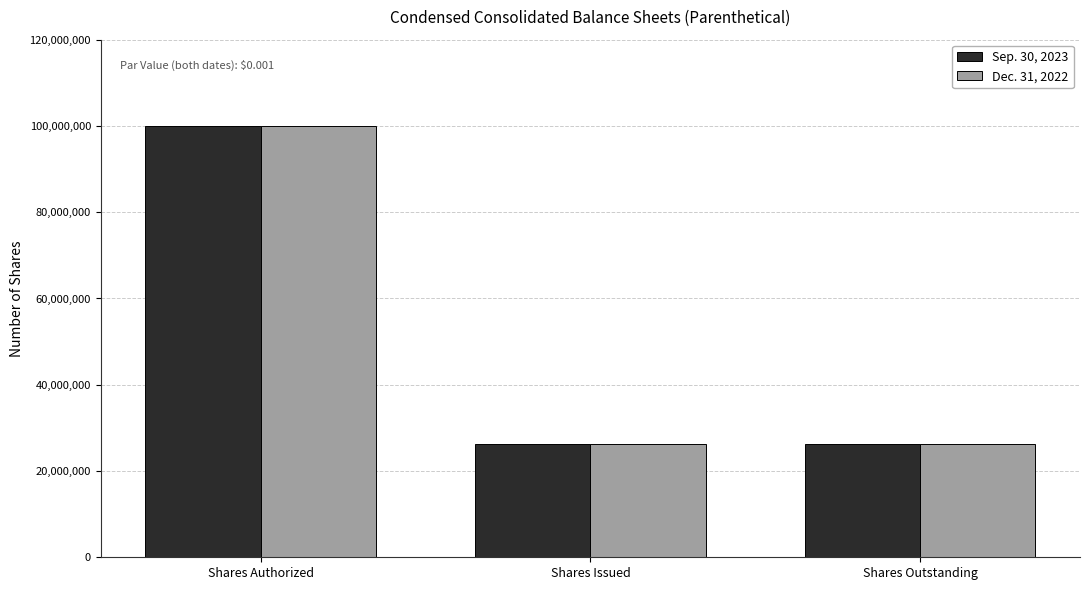

Reading right to left, transcribe all the data shown in this chart.

Sep. 30, 2023: Shares Outstanding=26237125	Shares Issued=26237125	Shares Authorized=100000000
Dec. 31, 2022: Shares Outstanding=26237125	Shares Issued=26237125	Shares Authorized=100000000